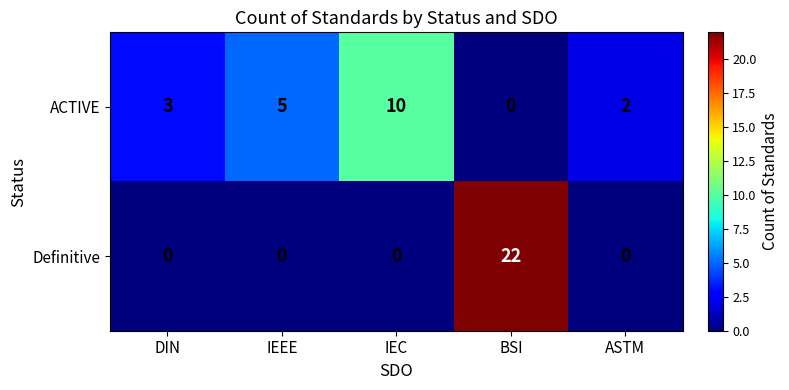

Where is ACTIVE nearest to the value 5?

IEEE